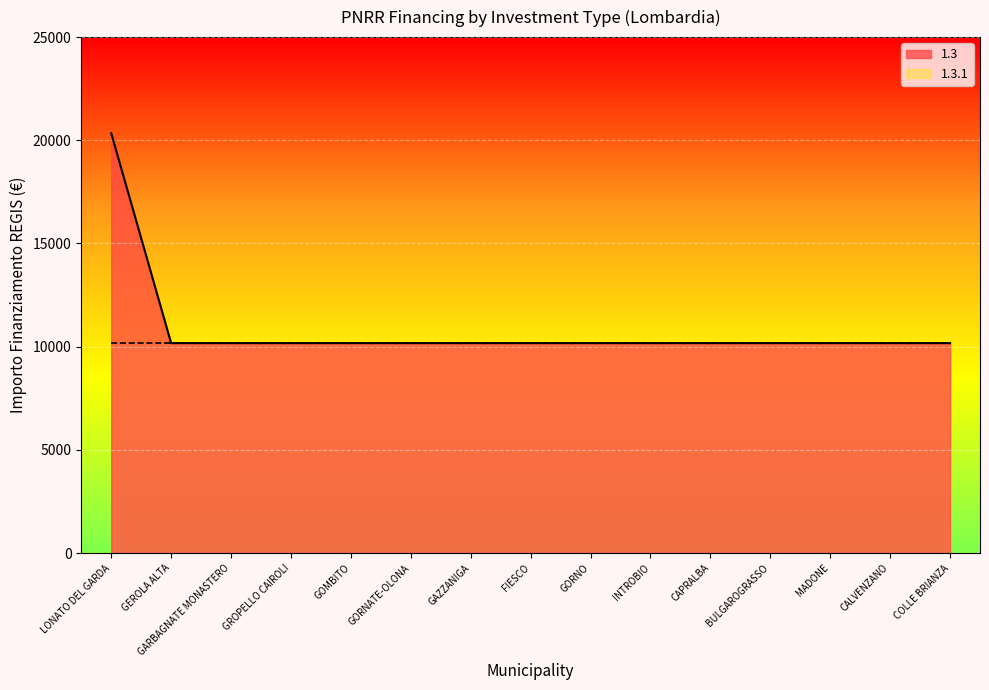

What is the difference between the maximum and second lowest values?

10172